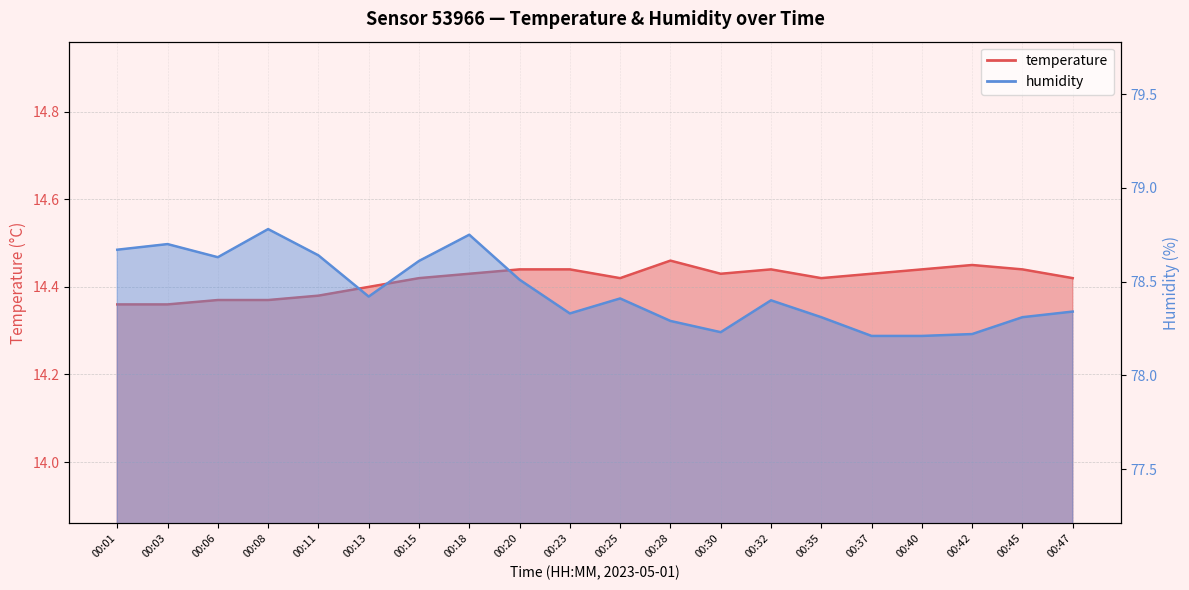

At how many categories does at least one series exceed 44?

20